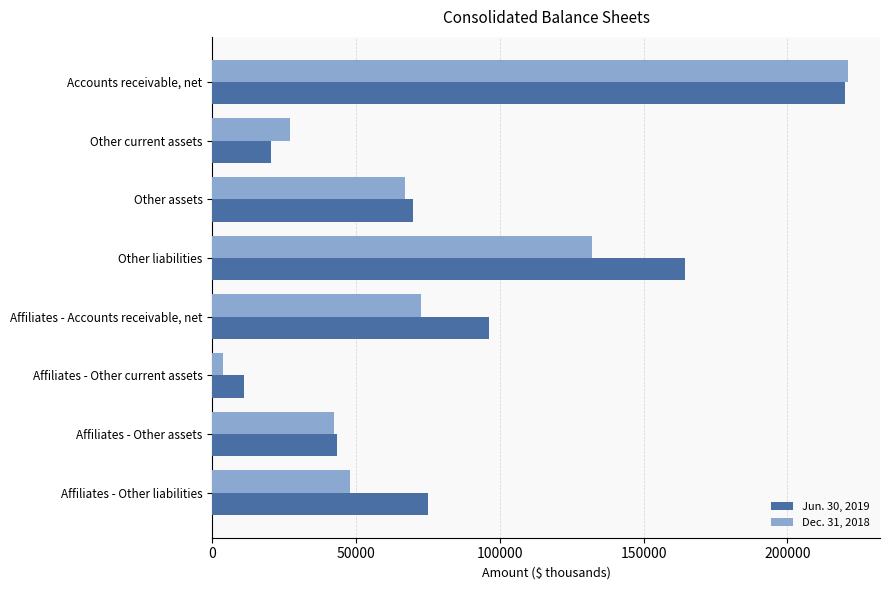

At Affiliates - Other assets, list the series in order from largest to smallest.

Jun. 30, 2019, Dec. 31, 2018